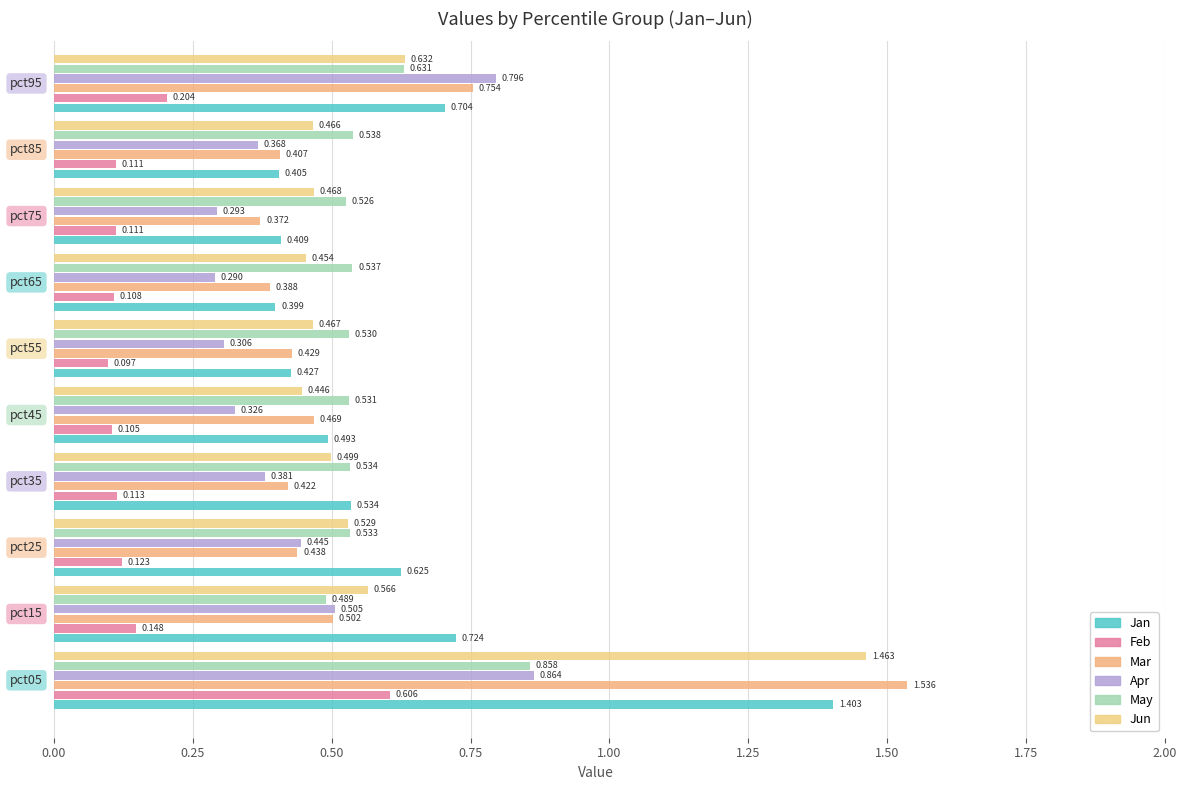

How many data points does each series have?

10